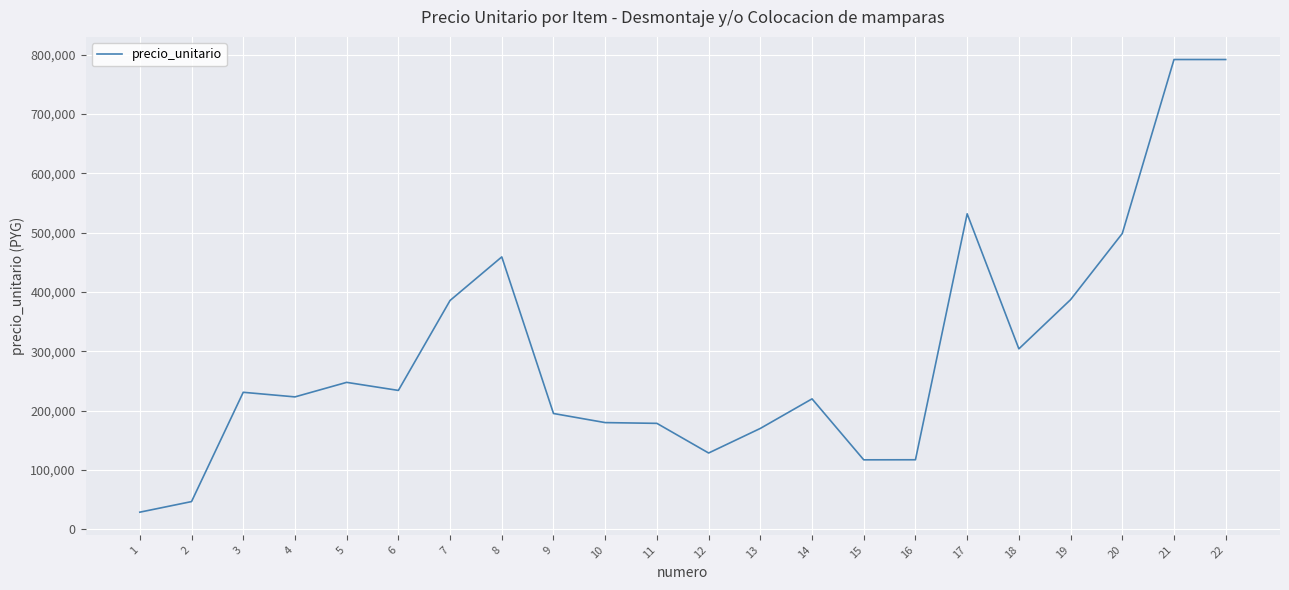

What is the difference between the values at 2 and 9?

148442